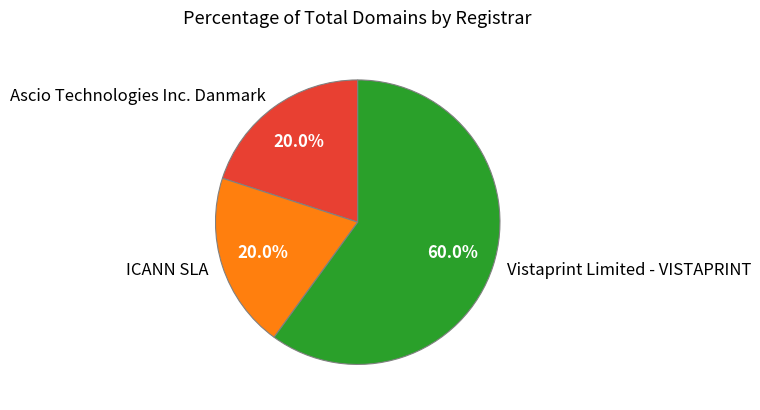

What percentage is the Vistaprint Limited - VISTAPRINT slice, to the nearest percent?

60%